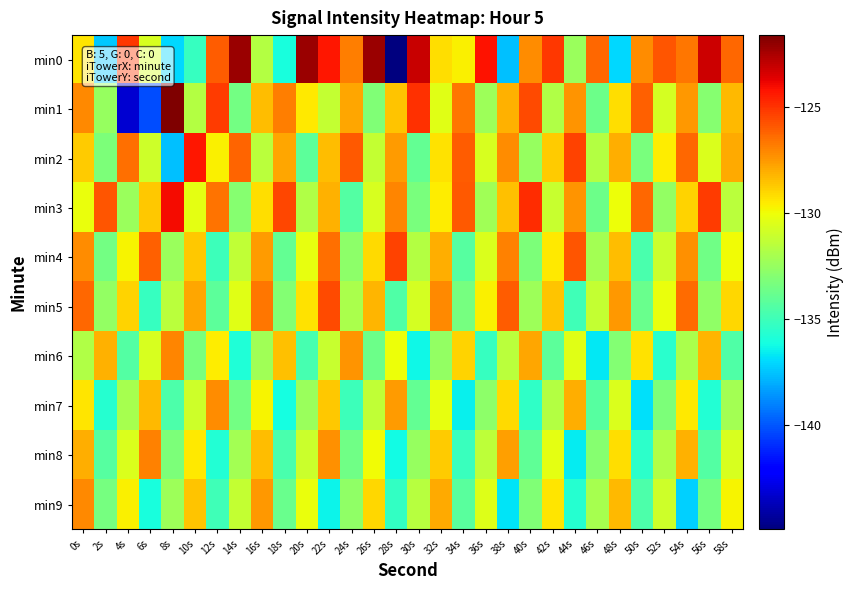

Reading left to right, what are all the values shown in this chart?

min0: 0s=-129.4	2s=-137.4	4s=-125.1	6s=-130.7	8s=-137.1	10s=-135.2	12s=-126.0	14s=-122.2	16s=-131.7	18s=-136.1	20s=-122.2	22s=-124.3	24s=-126.8	26s=-122.2	28s=-144.9	30s=-123.1	32s=-129.2	34s=-129.6	36s=-124.2	38s=-137.6	40s=-127.2	42s=-125.1	44s=-132.4	46s=-126.3	48s=-137.0	50s=-127.2	52s=-125.8	54s=-126.7	56s=-123.2	58s=-126.3
min1: 0s=-127.1	2s=-132.5	4s=-143.3	6s=-140.3	8s=-121.6	10s=-131.7	12s=-125.2	14s=-133.5	16s=-128.4	18s=-126.9	20s=-129.5	22s=-131.2	24s=-127.8	26s=-133.1	28s=-128.6	30s=-124.9	32s=-130.4	34s=-126.7	36s=-132.3	38s=-128.1	40s=-125.6	42s=-131.8	44s=-127.4	46s=-133.7	48s=-129.2	50s=-126.1	52s=-130.8	54s=-127.5	56s=-132.9	58s=-128.3
min2: 0s=-128.8	2s=-133.2	4s=-126.5	6s=-130.9	8s=-137.6	10s=-124.3	12s=-129.7	14s=-126.2	16s=-131.5	18s=-127.8	20s=-134.1	22s=-128.4	24s=-125.9	26s=-131.2	28s=-127.6	30s=-133.9	32s=-129.3	34s=-126.0	36s=-130.7	38s=-127.2	40s=-132.5	42s=-128.8	44s=-125.4	46s=-131.7	48s=-128.0	50s=-133.3	52s=-129.6	54s=-126.3	56s=-130.6	58s=-127.9
min3: 0s=-130.1	2s=-125.8	4s=-132.4	6s=-128.7	8s=-124.0	10s=-130.3	12s=-126.6	14s=-132.9	16s=-129.2	18s=-125.5	20s=-131.8	22s=-128.1	24s=-134.4	26s=-130.7	28s=-127.0	30s=-133.3	32s=-129.6	34s=-125.9	36s=-132.2	38s=-128.5	40s=-124.8	42s=-131.1	44s=-127.4	46s=-133.7	48s=-130.0	50s=-126.3	52s=-132.6	54s=-128.9	56s=-125.2	58s=-131.5
min4: 0s=-127.2	2s=-133.5	4s=-129.8	6s=-126.1	8s=-132.4	10s=-128.7	12s=-135.0	14s=-131.3	16s=-127.6	18s=-133.9	20s=-130.2	22s=-126.5	24s=-132.8	26s=-129.1	28s=-125.4	30s=-131.7	32s=-128.0	34s=-134.3	36s=-130.6	38s=-126.9	40s=-133.2	42s=-129.5	44s=-125.8	46s=-132.1	48s=-128.4	50s=-134.7	52s=-131.0	54s=-127.3	56s=-133.6	58s=-129.9
min5: 0s=-126.3	2s=-132.6	4s=-128.9	6s=-135.2	8s=-131.5	10s=-127.8	12s=-134.1	14s=-130.4	16s=-126.7	18s=-133.0	20s=-129.3	22s=-125.6	24s=-131.9	26s=-128.2	28s=-134.5	30s=-130.8	32s=-127.1	34s=-133.4	36s=-129.7	38s=-126.0	40s=-132.3	42s=-128.6	44s=-134.9	46s=-131.2	48s=-127.5	50s=-133.8	52s=-130.1	54s=-126.4	56s=-132.7	58s=-129.0
min6: 0s=-131.8	2s=-128.1	4s=-134.4	6s=-130.7	8s=-127.0	10s=-133.3	12s=-129.6	14s=-135.9	16s=-132.2	18s=-128.5	20s=-134.8	22s=-131.1	24s=-127.4	26s=-133.7	28s=-130.0	30s=-136.3	32s=-132.6	34s=-128.9	36s=-135.2	38s=-131.5	40s=-127.8	42s=-134.1	44s=-130.4	46s=-136.7	48s=-133.0	50s=-129.3	52s=-135.6	54s=-131.9	56s=-128.2	58s=-134.5
min7: 0s=-129.4	2s=-135.7	4s=-132.0	6s=-128.3	8s=-134.6	10s=-130.9	12s=-127.2	14s=-133.5	16s=-129.8	18s=-136.1	20s=-132.4	22s=-128.7	24s=-135.0	26s=-131.3	28s=-127.6	30s=-133.9	32s=-130.2	34s=-136.5	36s=-132.8	38s=-129.1	40s=-135.4	42s=-131.7	44s=-128.0	46s=-134.3	48s=-130.6	50s=-136.9	52s=-133.2	54s=-129.5	56s=-135.8	58s=-132.1
min8: 0s=-128.0	2s=-134.3	4s=-130.6	6s=-126.9	8s=-133.2	10s=-129.5	12s=-135.8	14s=-132.1	16s=-128.4	18s=-134.7	20s=-131.0	22s=-127.3	24s=-133.6	26s=-129.9	28s=-136.2	30s=-132.5	32s=-128.8	34s=-135.1	36s=-131.4	38s=-127.7	40s=-134.0	42s=-130.3	44s=-136.6	46s=-132.9	48s=-129.2	50s=-135.5	52s=-131.8	54s=-128.1	56s=-134.4	58s=-130.7
min9: 0s=-127.1	2s=-133.4	4s=-129.7	6s=-136.0	8s=-132.3	10s=-128.6	12s=-134.9	14s=-131.2	16s=-127.5	18s=-133.8	20s=-130.1	22s=-136.4	24s=-132.7	26s=-129.0	28s=-135.3	30s=-131.6	32s=-127.9	34s=-134.2	36s=-130.5	38s=-136.8	40s=-133.1	42s=-129.4	44s=-135.7	46s=-132.0	48s=-128.3	50s=-134.6	52s=-130.9	54s=-137.2	56s=-133.5	58s=-129.8